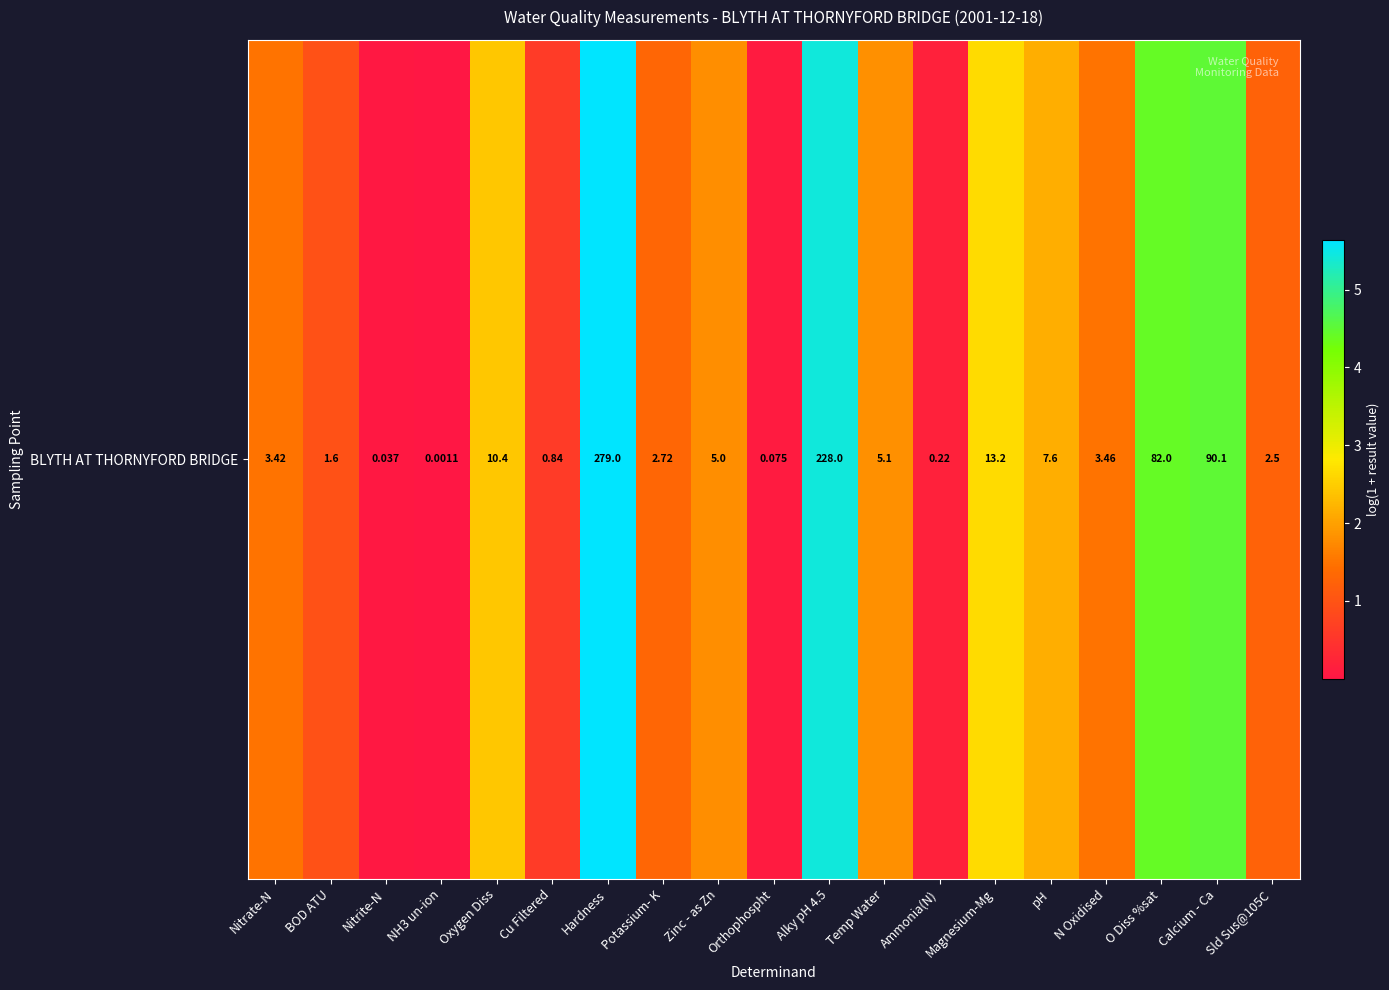

Reading left to right, extract all data points from this chart.

1.5	1.0	0.0	0.0	2.4	0.6	5.6	1.3	1.8	0.1	5.4	1.8	0.2	2.7	2.2	1.5	4.4	4.5	1.3